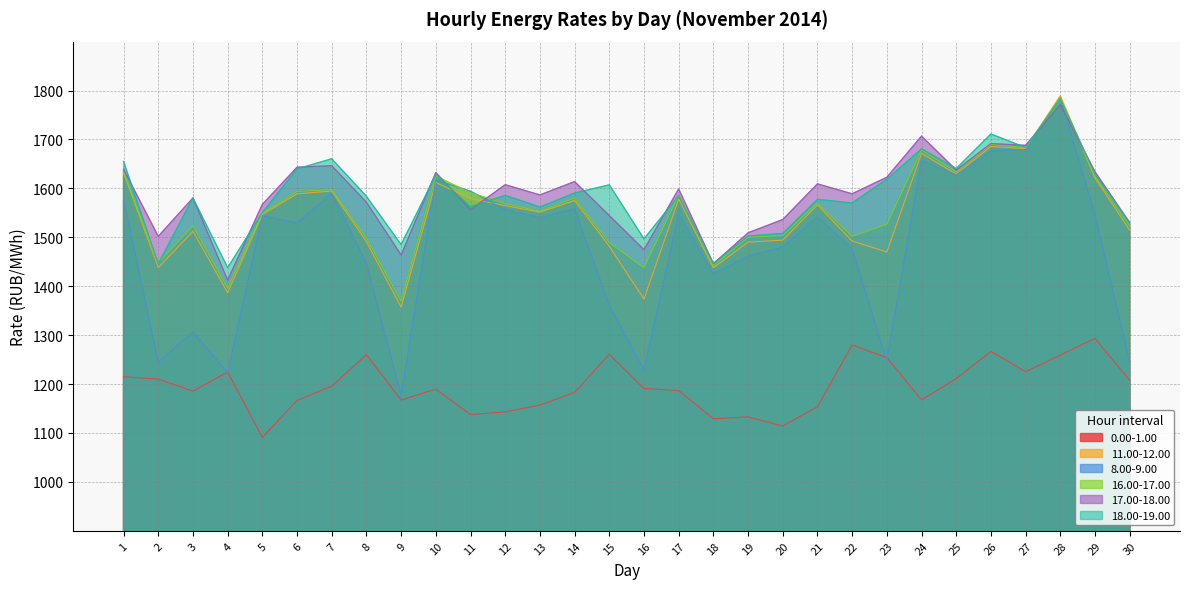

Where is 18.00-19.00 nearest to the value 1610?

15